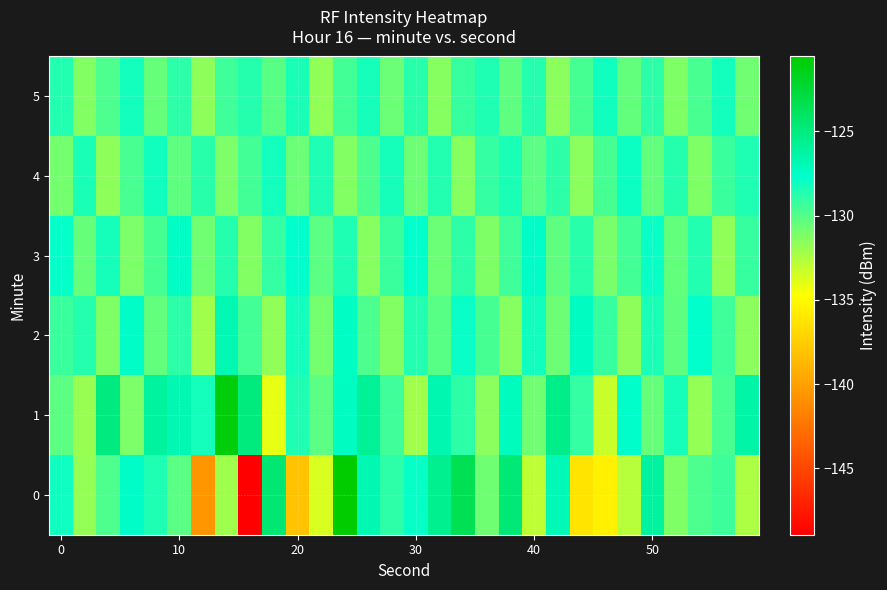

What is the greatest value displayed?

-120.6